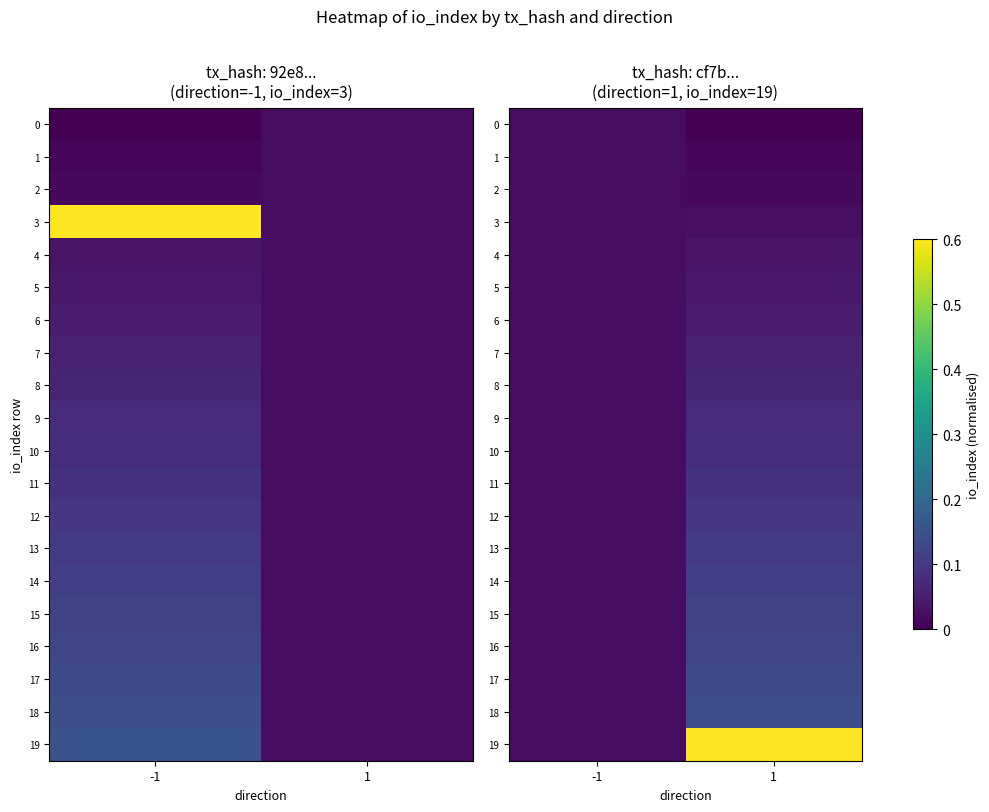

At which label does 6 reach its peak?

1